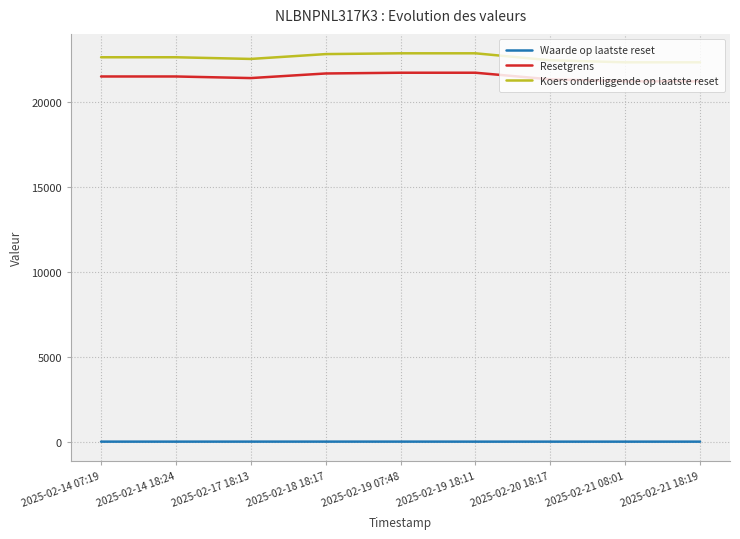

What value does the Waarde op laatste reset series have at 2025-02-19 18:11?

4.1